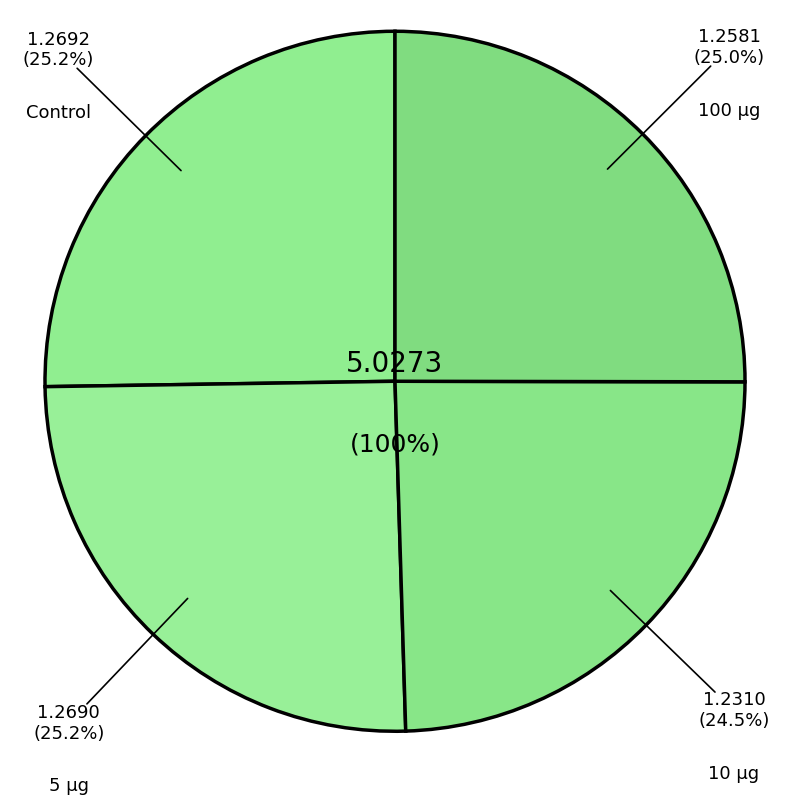

How much of the chart is everything except 100 µg?

75.0%